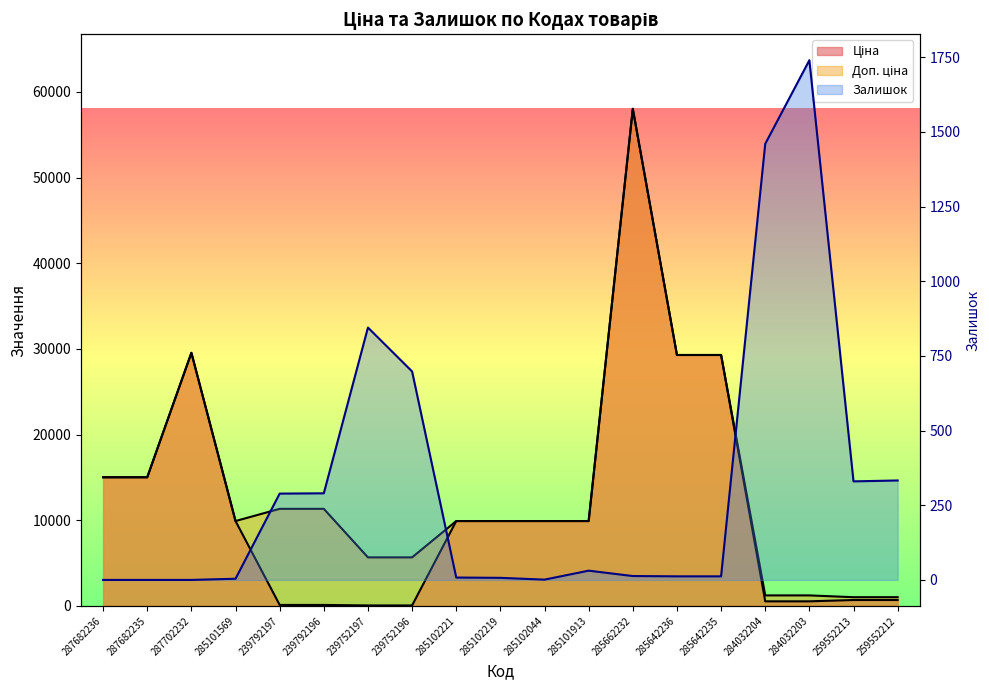

List the labels in order of Доп. ціна value, smallest first.

259552213, 259552212, 284032204, 284032203, 239752197, 239752196, 285101569, 285102221, 285102219, 285102044, 285101913, 239792197, 239792196, 287682236, 287682235, 285642236, 285642235, 287702232, 285662232